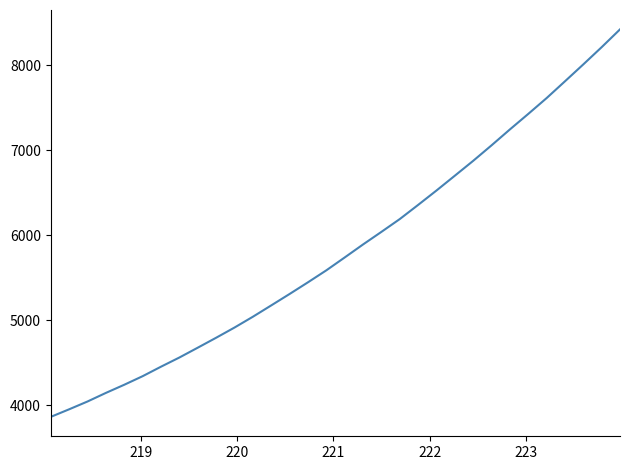

What is the greatest value displayed?

8423.9